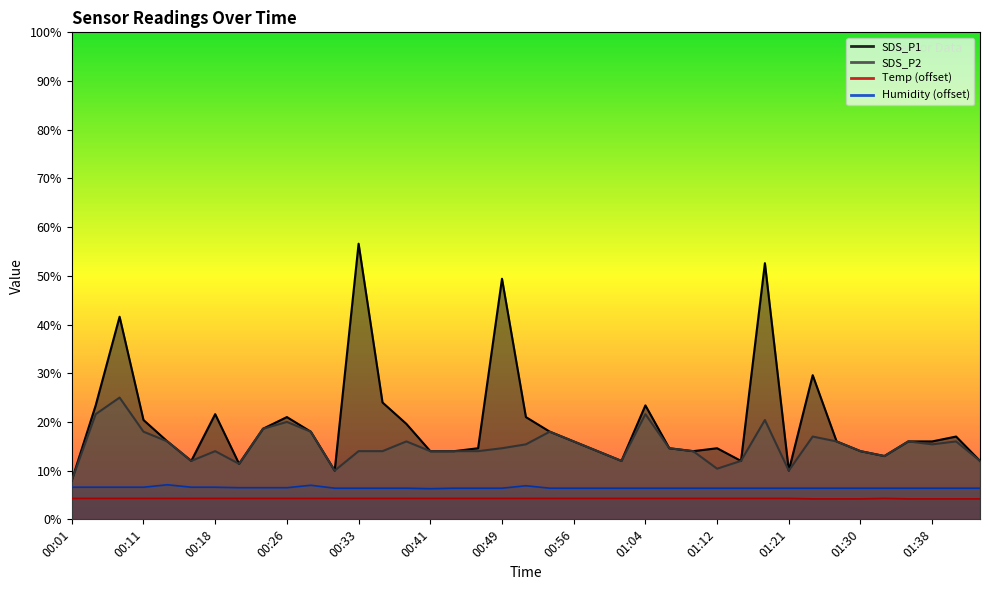

Reading right to left, list all the values displayed in this chart.

SDS_P1: 12.0	17.0	16.0	16.0	13.0	14.0	16.0	29.6	10.0	52.6	12.0	14.6	14.0	14.6	23.4	12.0	14.0	16.0	18.0	21.0	49.4	14.6	14.0	14.0	19.6	24.0	56.6	10.0	18.0	21.0	18.6	11.4	21.6	12.0	16.0	20.4	41.6	23.4	8.0
SDS_P2: 12.0	16.0	15.4	16.0	13.0	14.0	16.0	17.0	10.0	20.4	12.0	10.4	14.0	14.6	21.6	12.0	14.0	16.0	18.0	15.4	14.6	14.0	14.0	14.0	16.0	14.0	14.0	10.0	18.0	20.0	18.6	11.4	14.0	12.0	16.0	18.0	25.0	21.6	8.0
Temp: 4.2	4.2	4.2	4.2	4.3	4.2	4.2	4.2	4.3	4.3	4.3	4.3	4.3	4.3	4.3	4.3	4.3	4.3	4.3	4.3	4.3	4.3	4.3	4.3	4.3	4.3	4.3	4.3	4.3	4.3	4.3	4.3	4.3	4.3	4.3	4.3	4.3	4.3	4.3
Humidity: 6.4	6.4	6.4	6.4	6.4	6.4	6.4	6.4	6.4	6.4	6.4	6.4	6.4	6.4	6.4	6.4	6.4	6.4	6.4	6.9	6.4	6.4	6.4	6.3	6.4	6.4	6.4	6.4	7.0	6.5	6.5	6.5	6.6	6.6	7.1	6.6	6.6	6.6	6.6